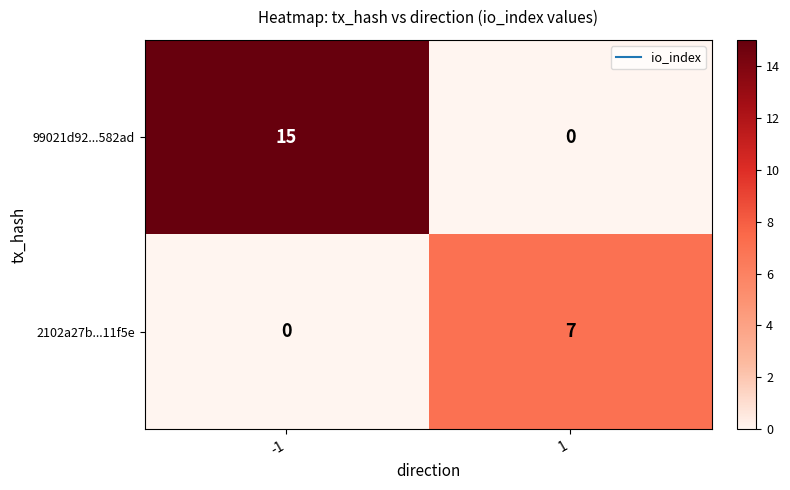

What is the spread (max minus min) of values at -1?

15